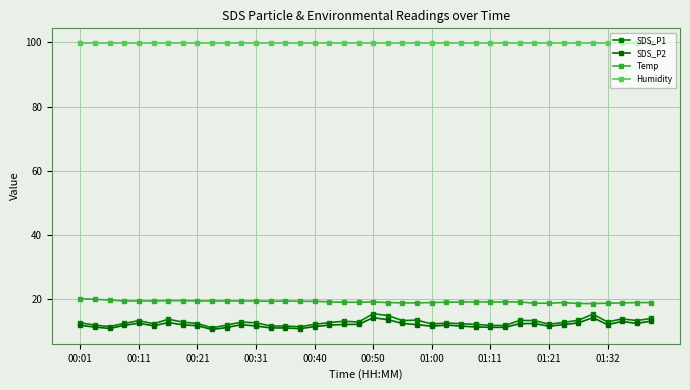

What is the sum of all Temp values?

770.1